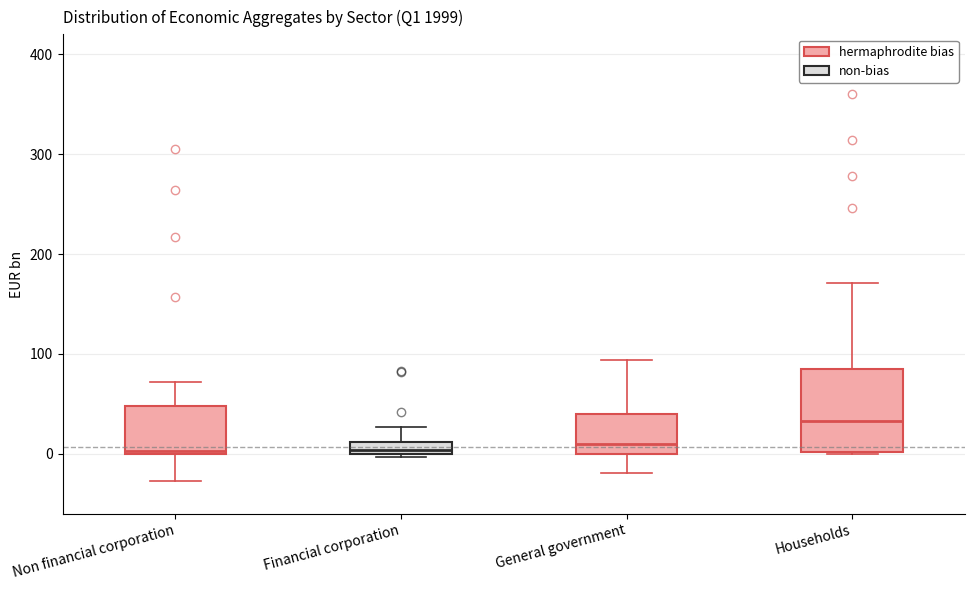

Where is the upper edge of the box for General government on the y-axis? The values are not printed on the chart, so give them approximately, as read against the axis.

40